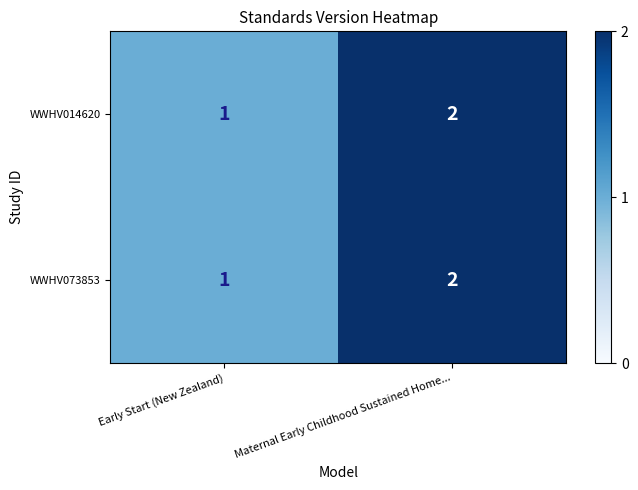

At which label is WWHV014620 closest to 1?

Early Start (New Zealand)